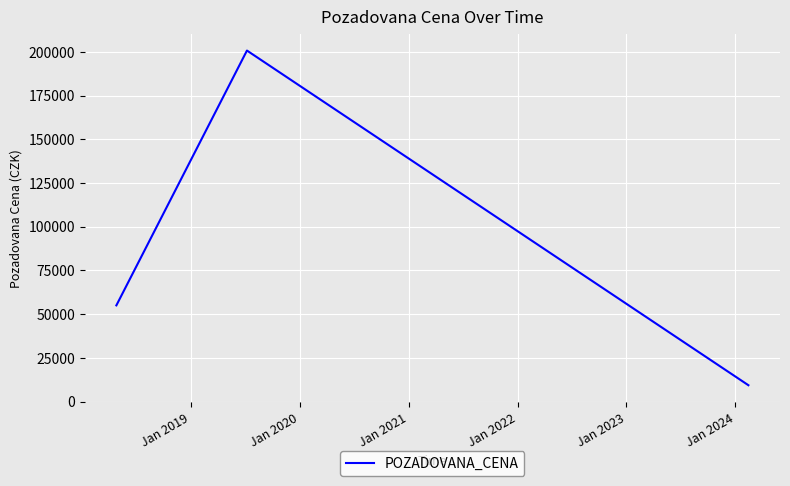

What is the maximum value shown in the chart?

200720